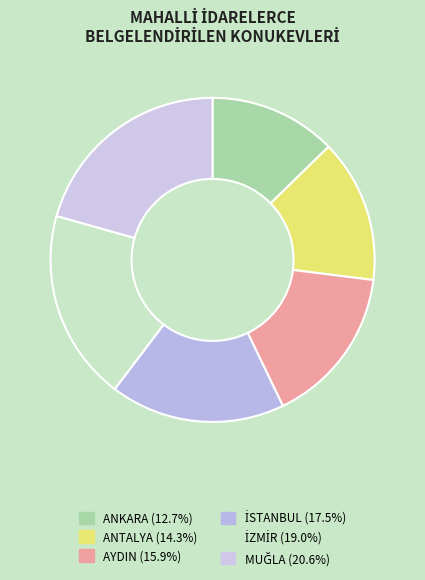

To the nearest percent, what percentage of the pie is ANTALYA?

14%